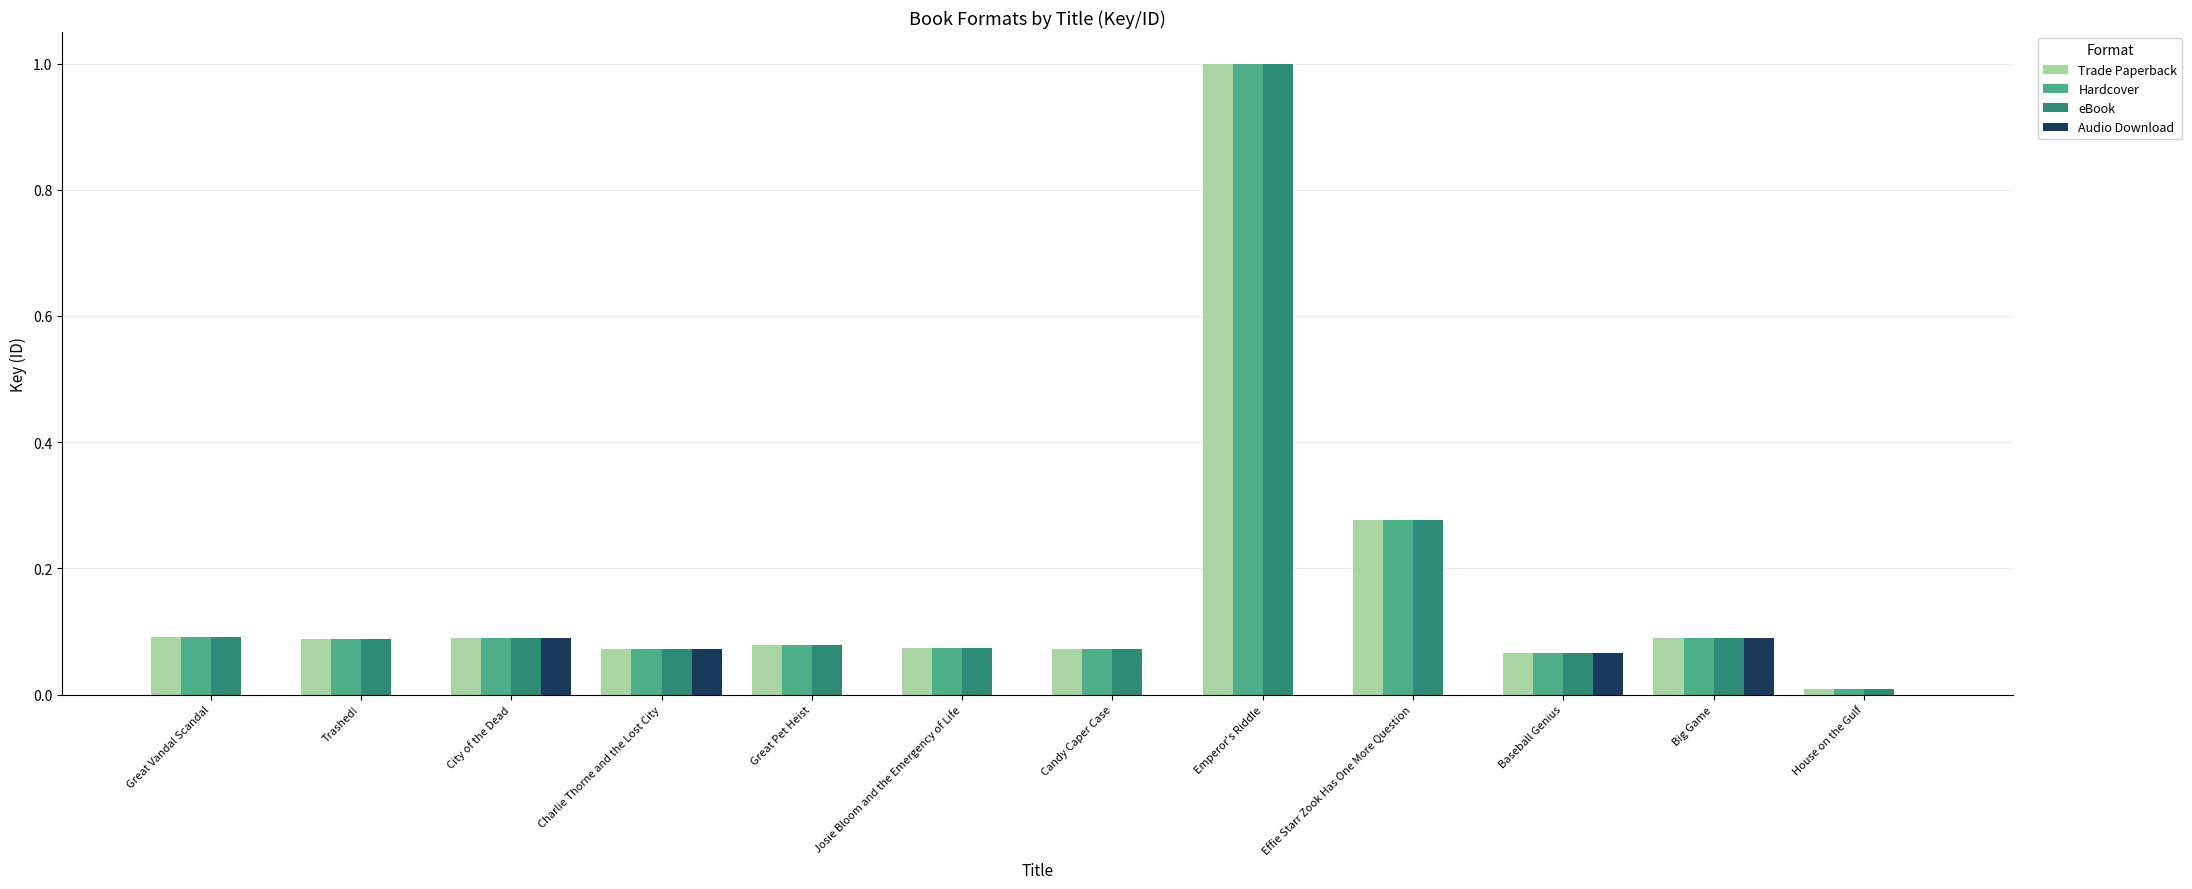

What is the sum of the eBook values at Effie Starr Zook Has One More Question and Trashed!?

0.4